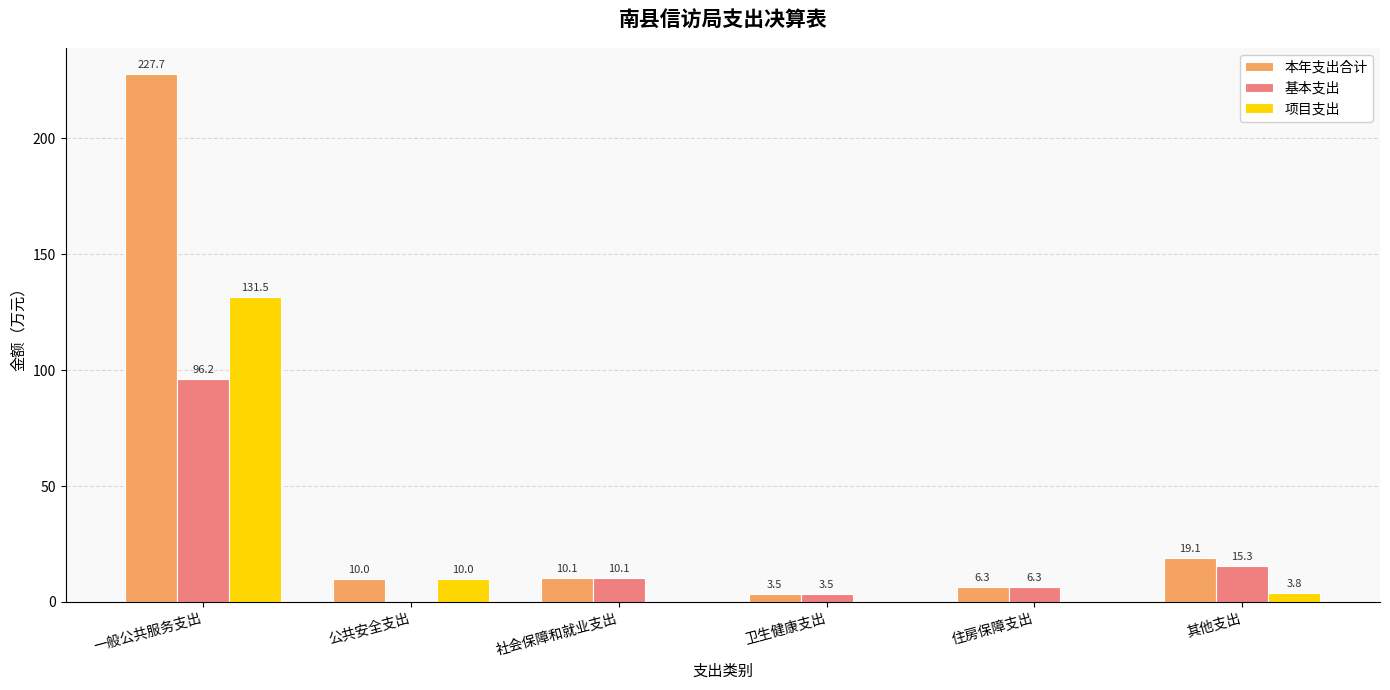

Is the value of 项目支出 at 其他支出 greater than the value of 基本支出 at 一般公共服务支出?

No